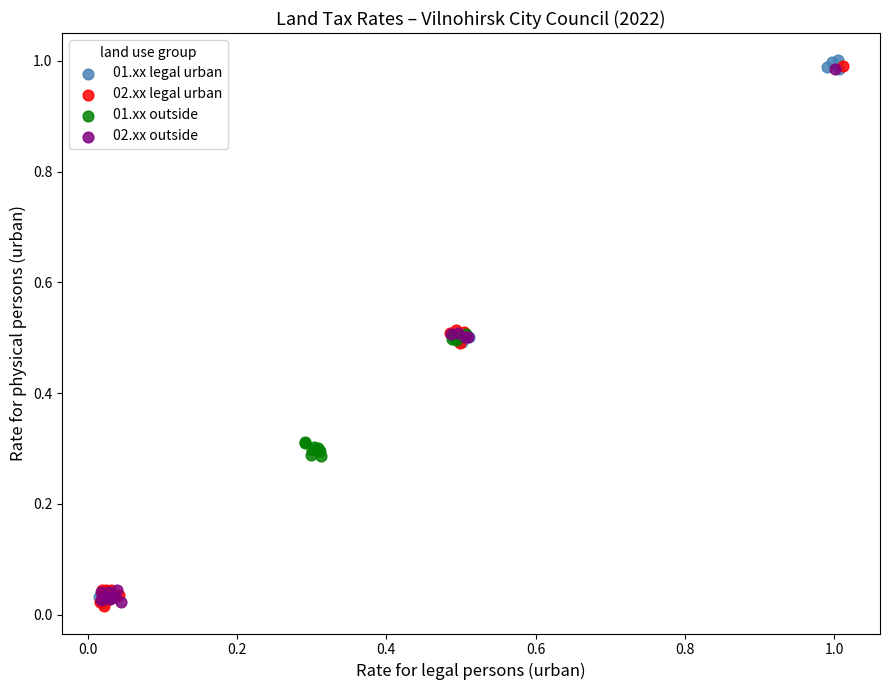

Which series reaches the maximum Y coordinate?

01.xx legal urban